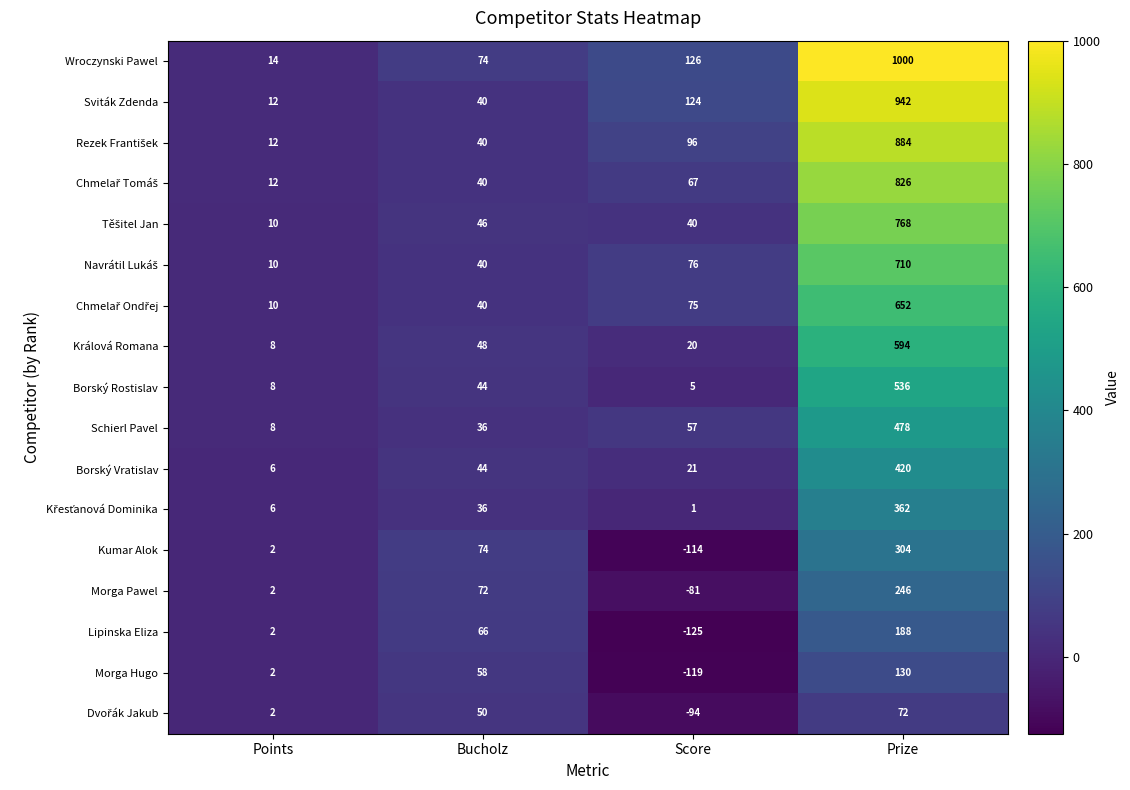

Rank the categories by Borský Rostislav value from highest to lowest.

Prize, Bucholz, Points, Score